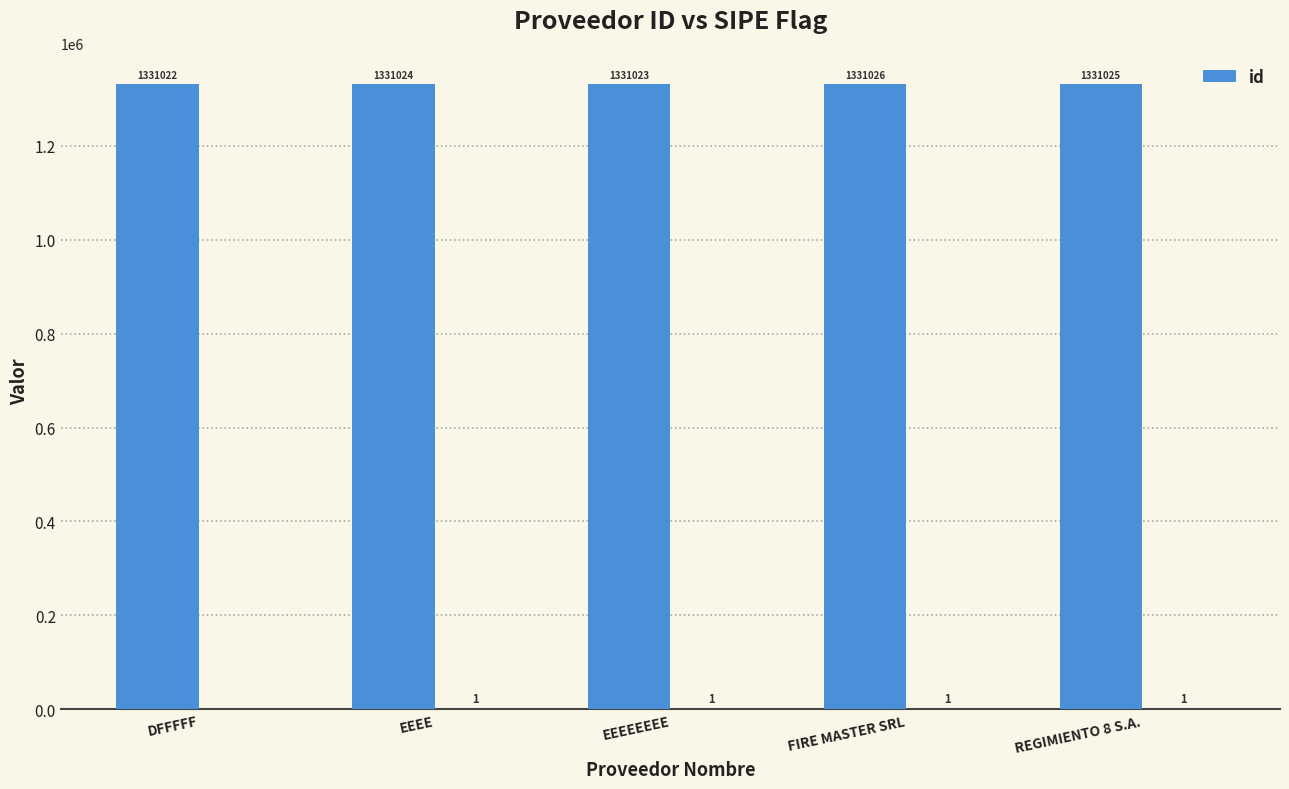

Reading left to right, what are all the values shown in this chart?

1331022	1331024	1331023	1331026	1331025